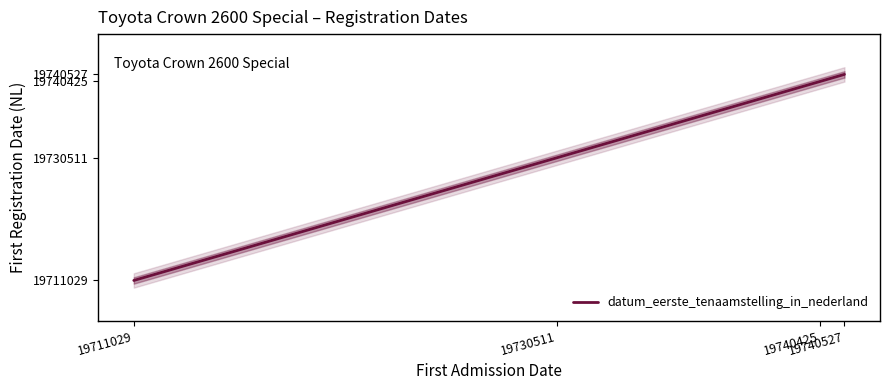

What value does the data have at 19730511?

1973.4